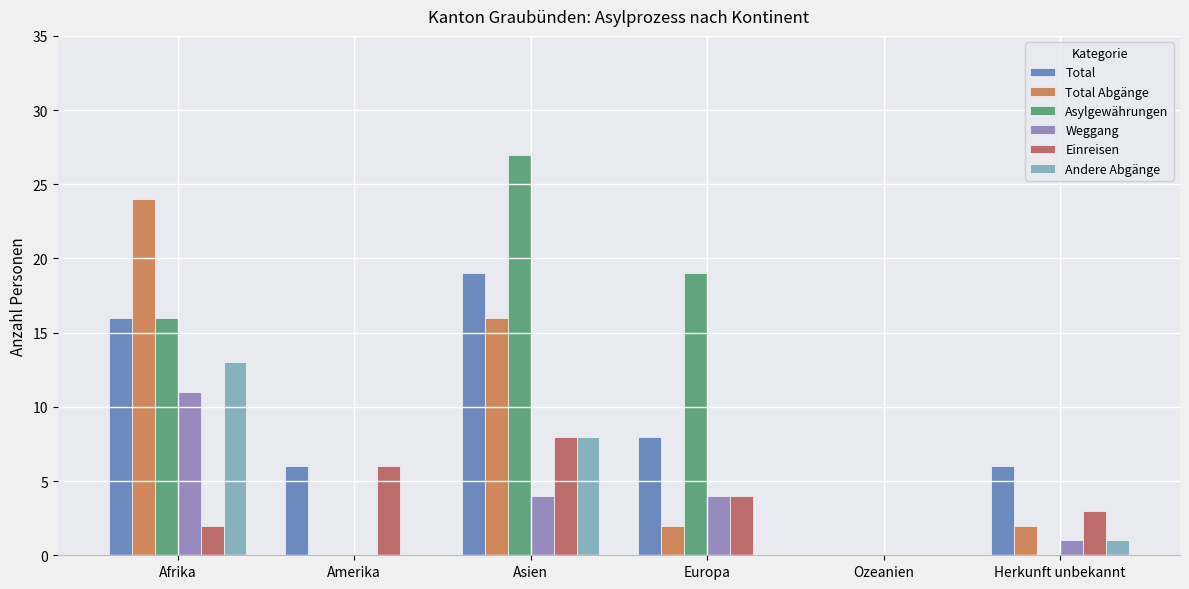

What is the total value across all series at Amerika?

12